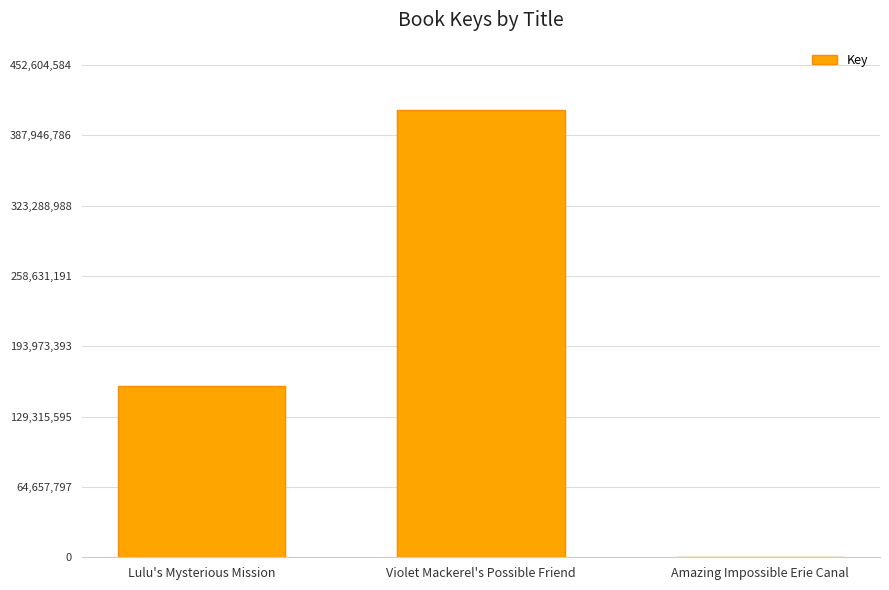

Where is the data nearest to the value 205732323?

Lulu's Mysterious Mission